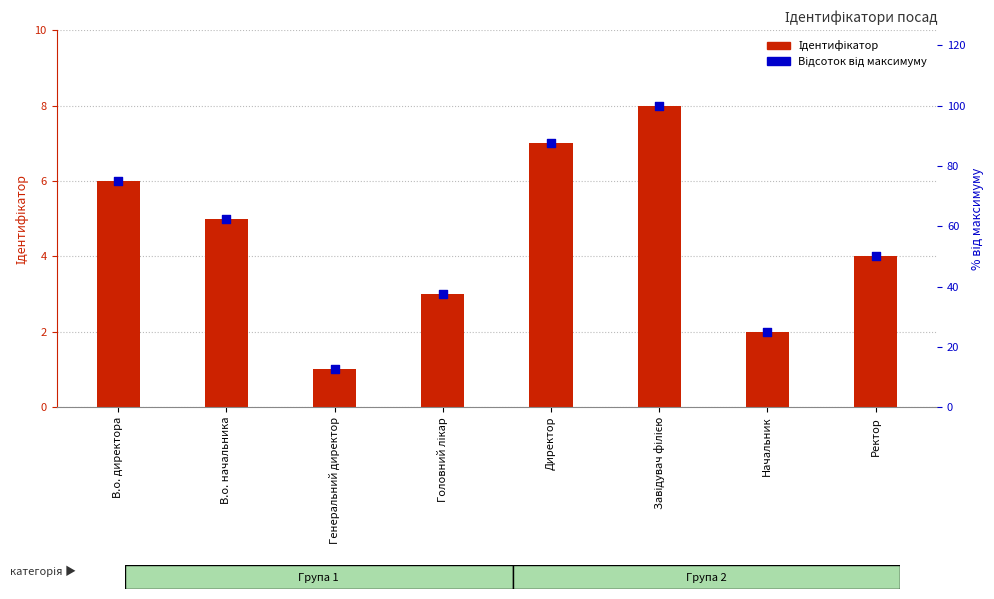

Which series contains the highest Y value?

Відсоток від максимуму